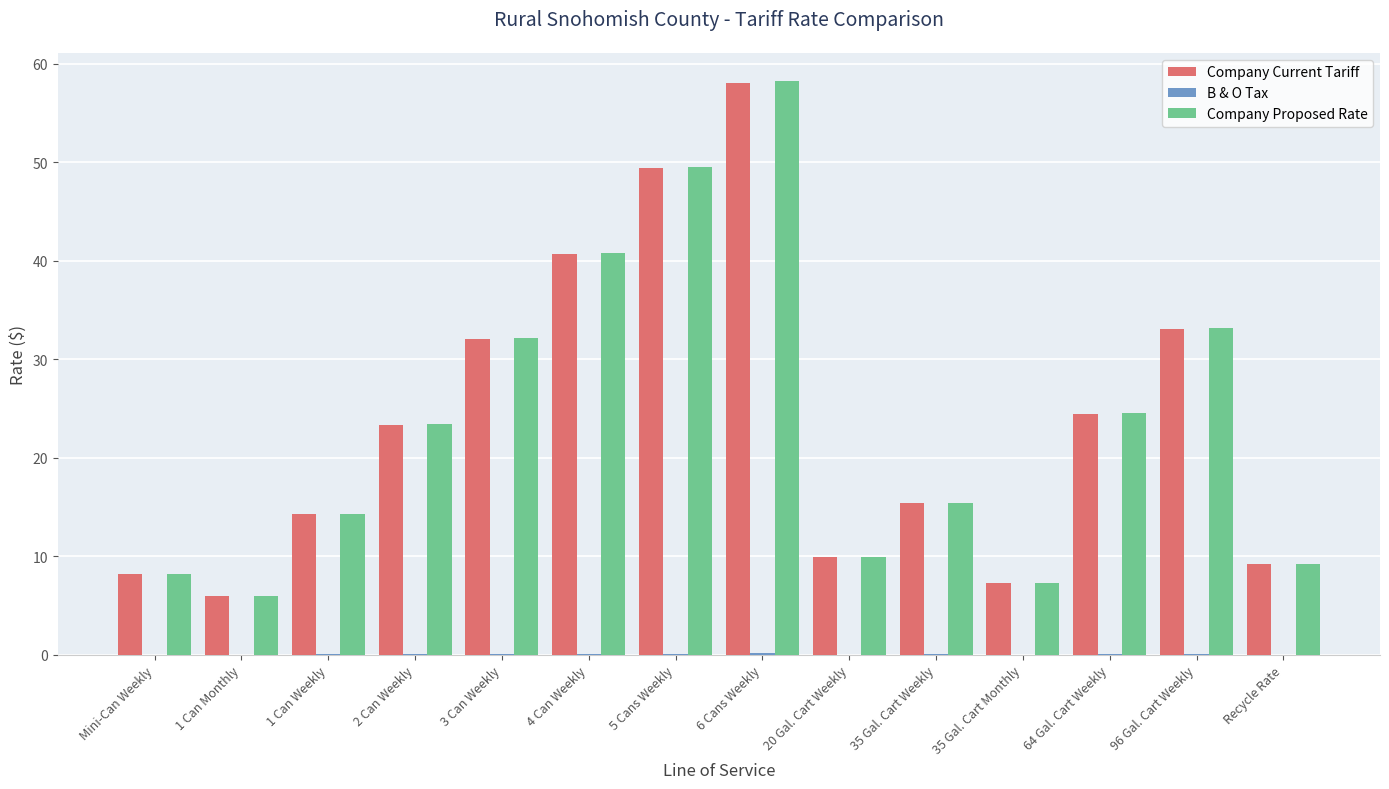

At which label is Company Current Tariff closest to 31?

3 Can Weekly